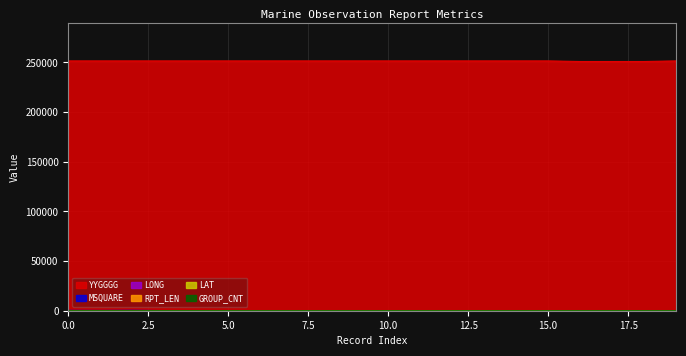

How many lines are shown in the chart?

6